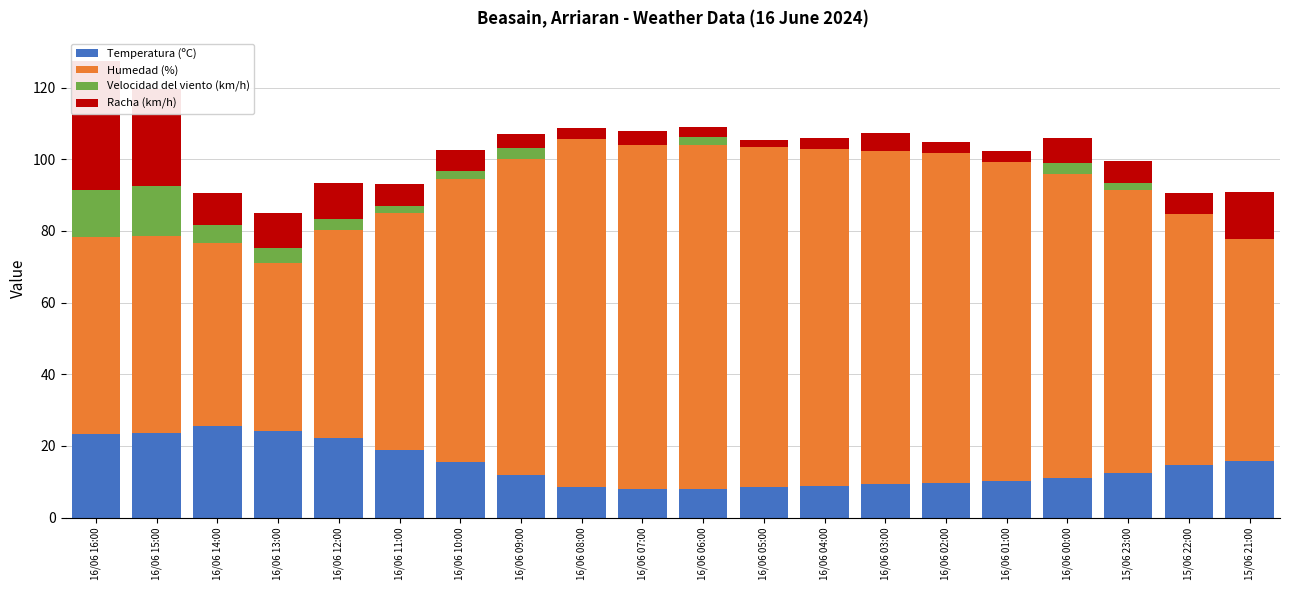

How many groups of bars are there?

20